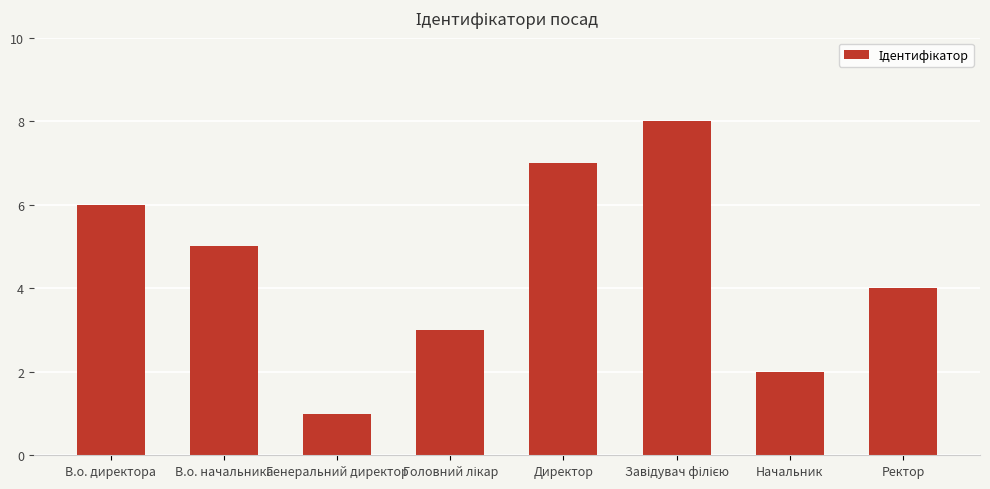

How many bars are there in total?

8